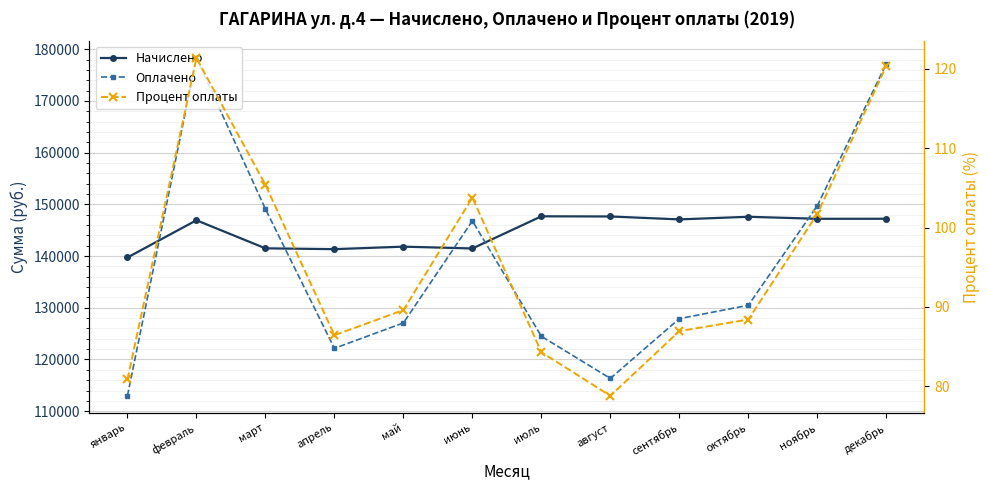

Is it true that Начислено equals 147593.1 at октябрь?

True